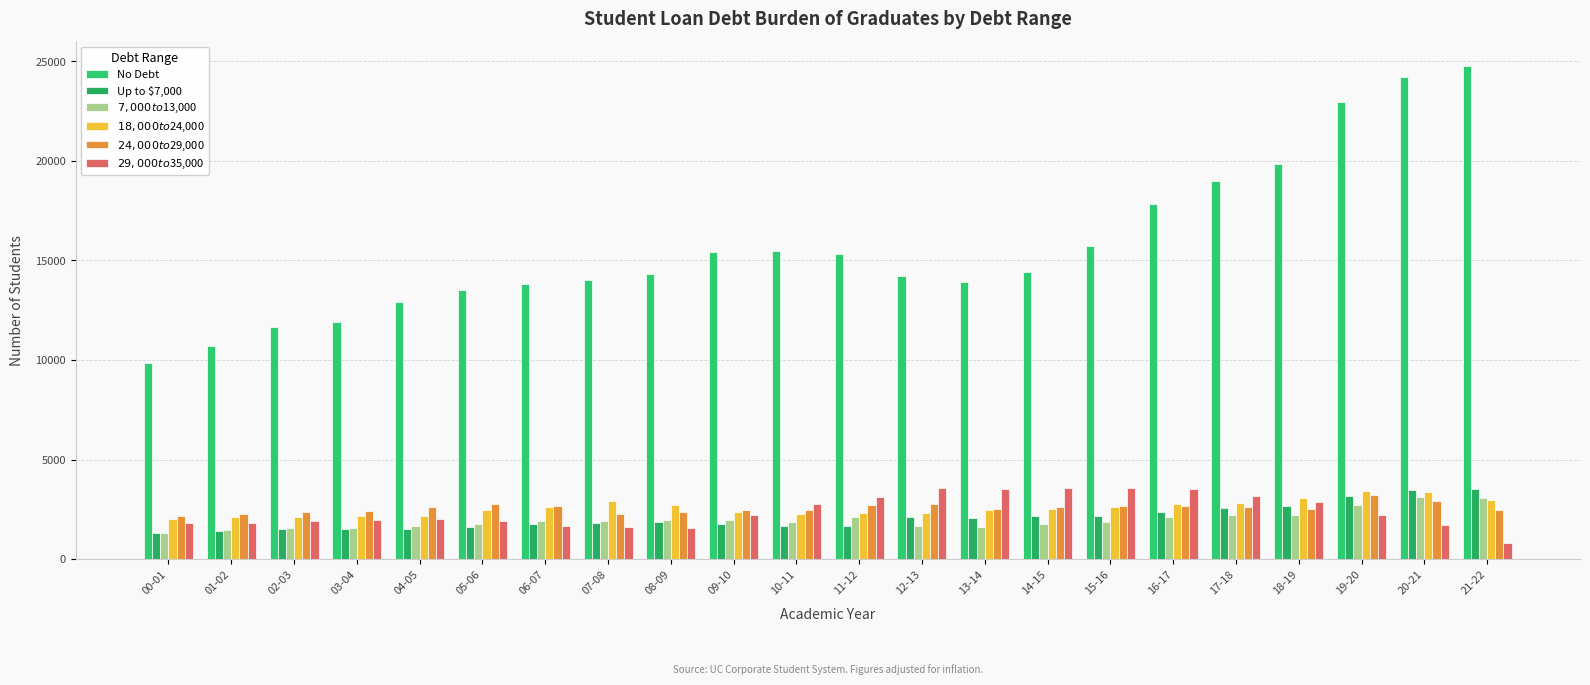

What is the maximum value shown in the chart?

24759